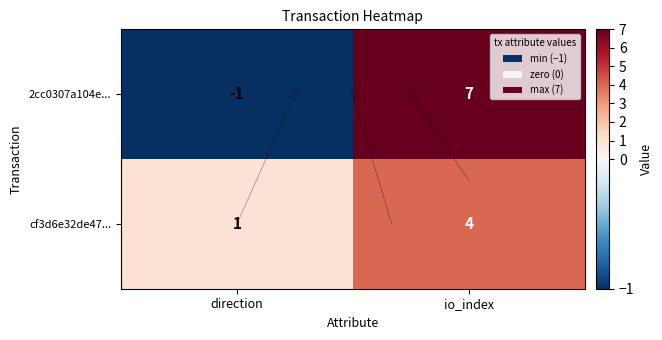

True or false: cf3d6e32de47... has a value of 2 at io_index.

False